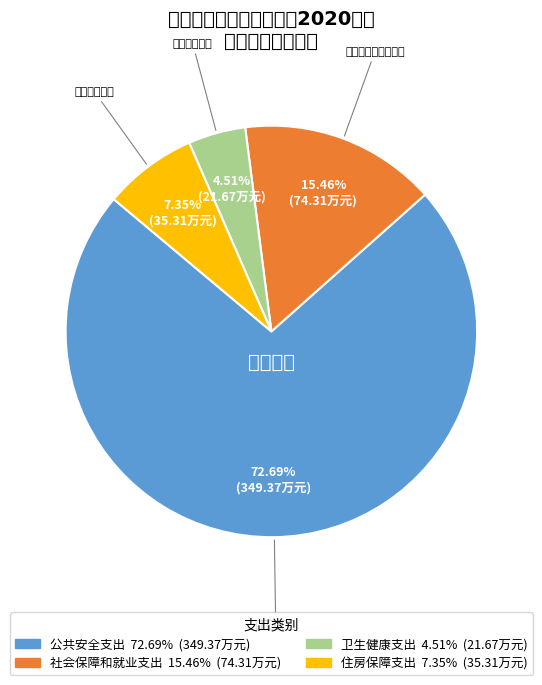

How much of the chart is everything except 公共安全支出?

27.3%